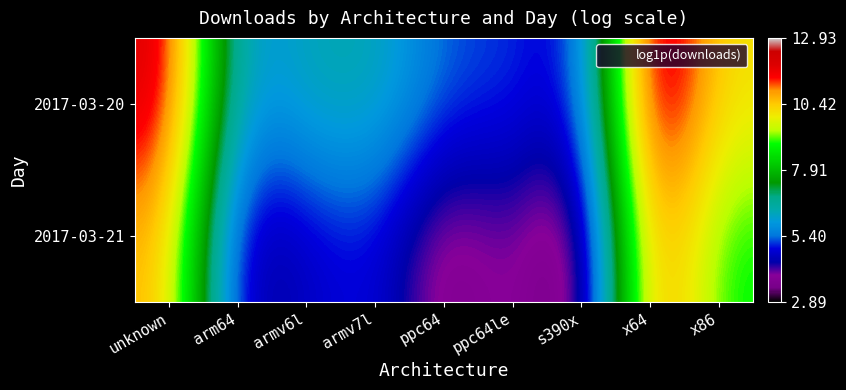

Reading left to right, transcribe all the data shown in this chart.

2017-03-20: unknown=12.1	arm64=5.7	armv6l=6.3	armv7l=6.4	ppc64=5.2	ppc64le=5.2	s390x=4.5	x64=12.9	x86=10.1
2017-03-21: unknown=10.7	arm64=4.1	armv6l=4.6	armv7l=5.0	ppc64=3.4	ppc64le=4.1	s390x=2.9	x64=11.5	x86=8.8